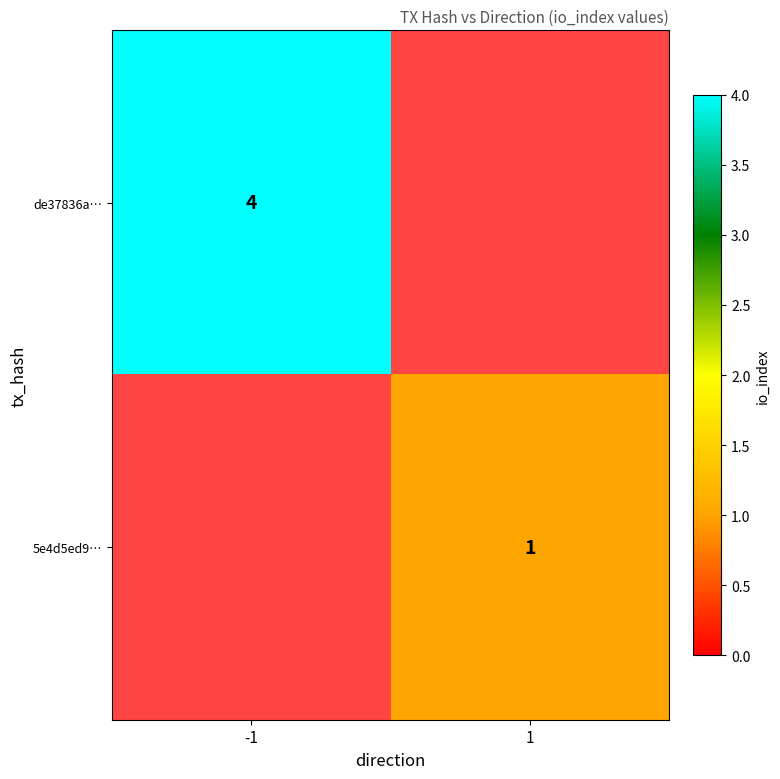

The de37836a… series shows 7 at -1. True or false?

False